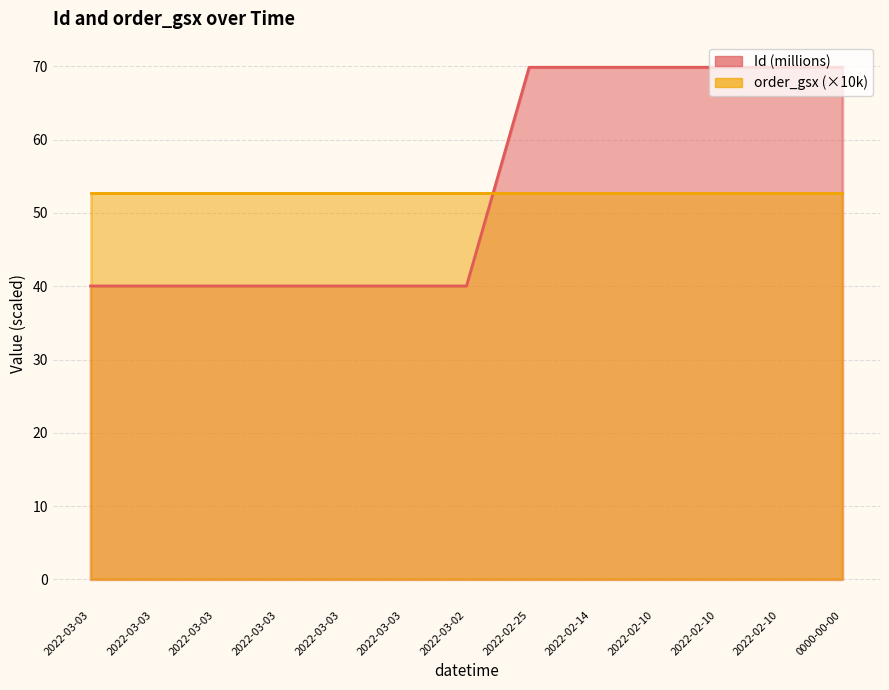

How many categories are shown in the chart?

13